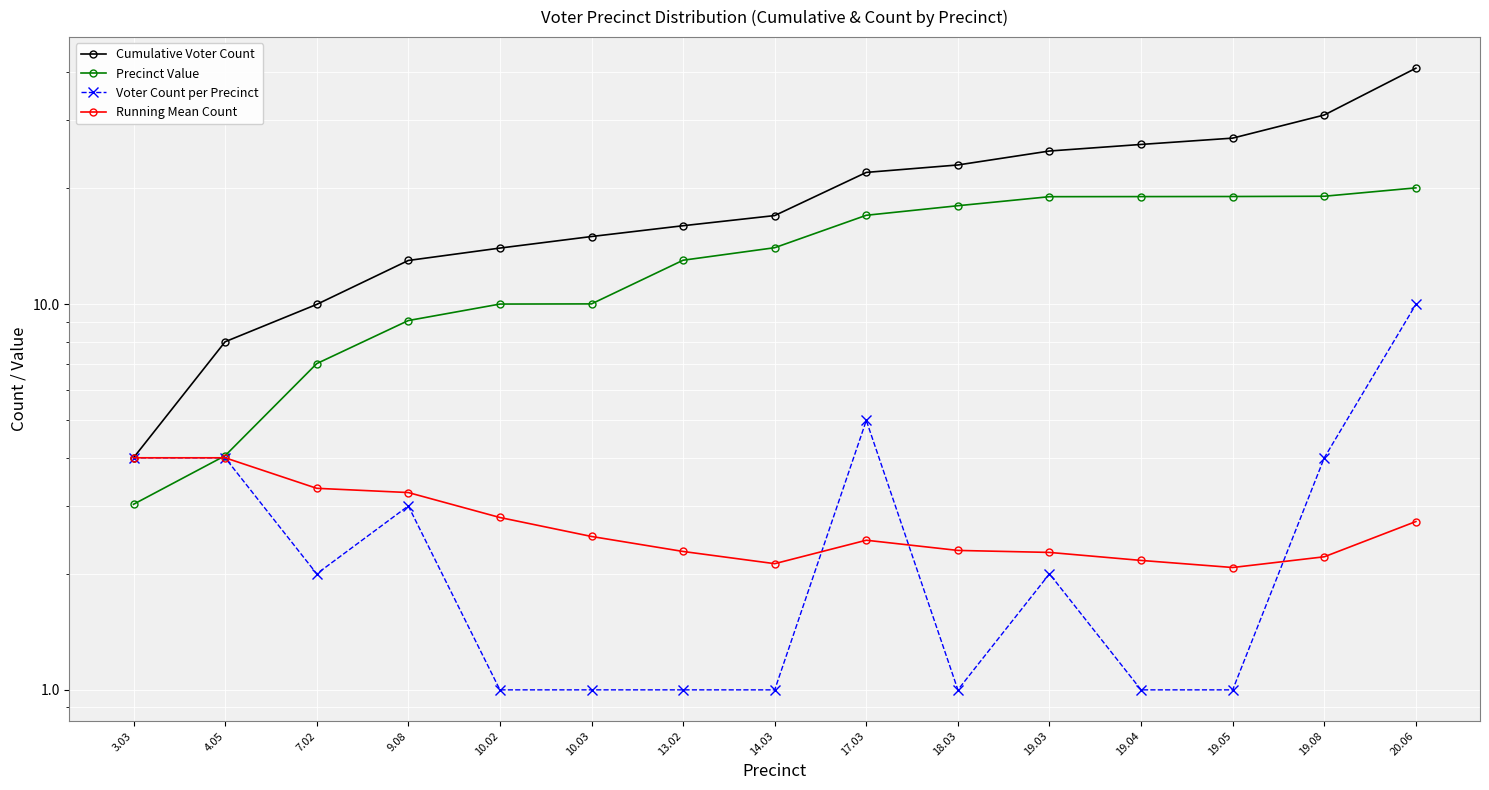

Which has a higher value, 4.05 or 14.03?

14.03